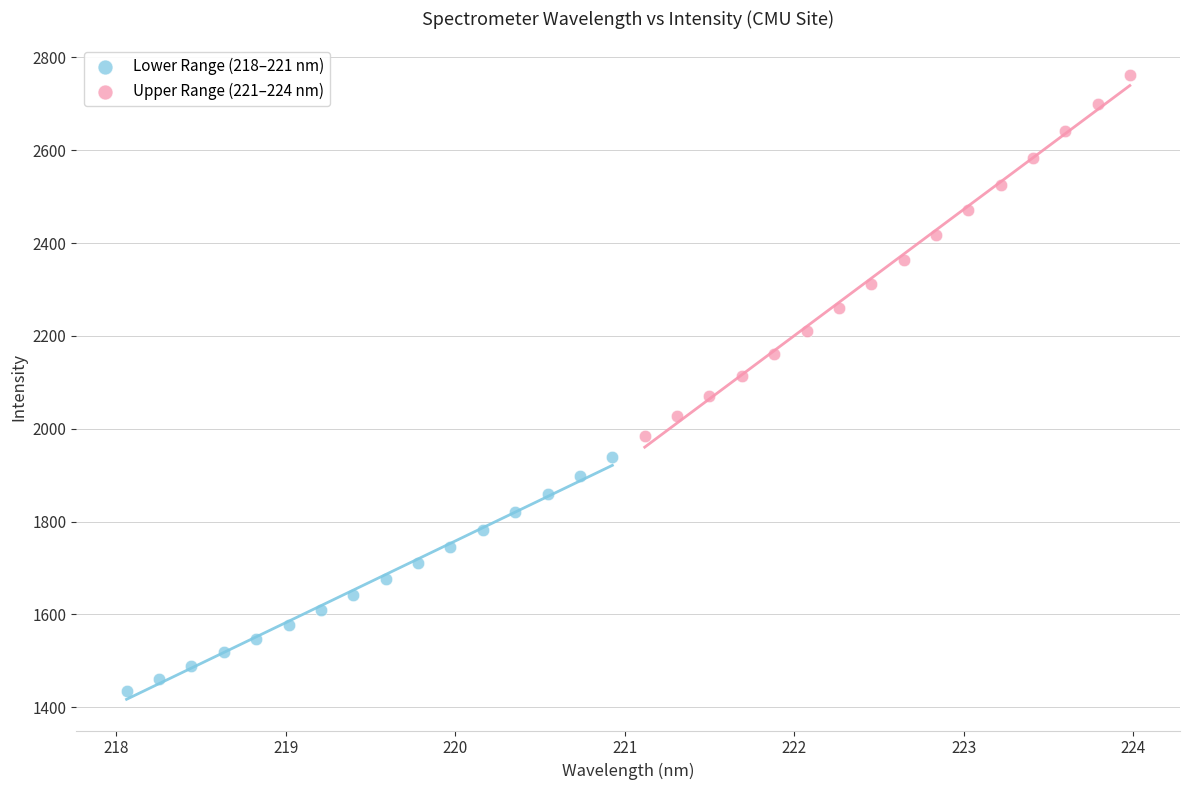

Which series contains the lowest Y value?

Lower Range (218–221 nm)